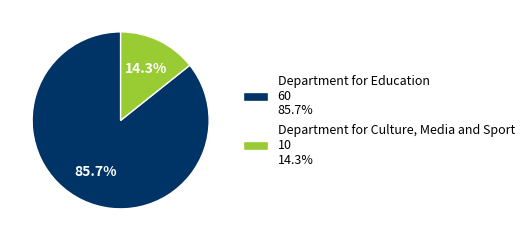

Approximately how many times larger is the value at Department for Education compared to Department for Culture, Media and Sport?

6.0